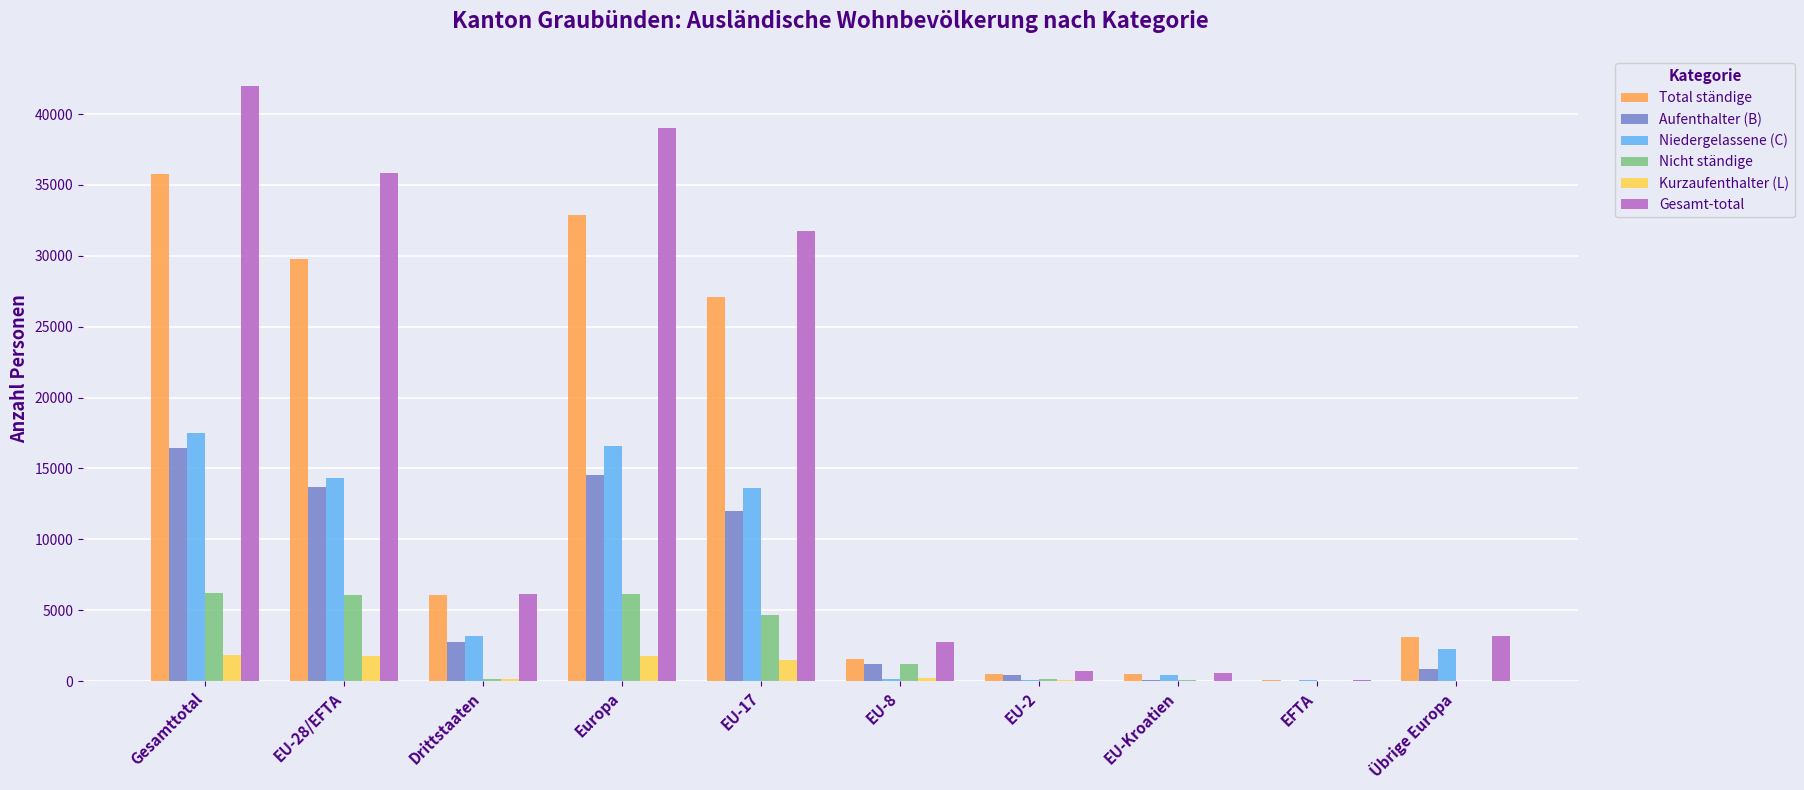

Count the number of categories in the chart.

10